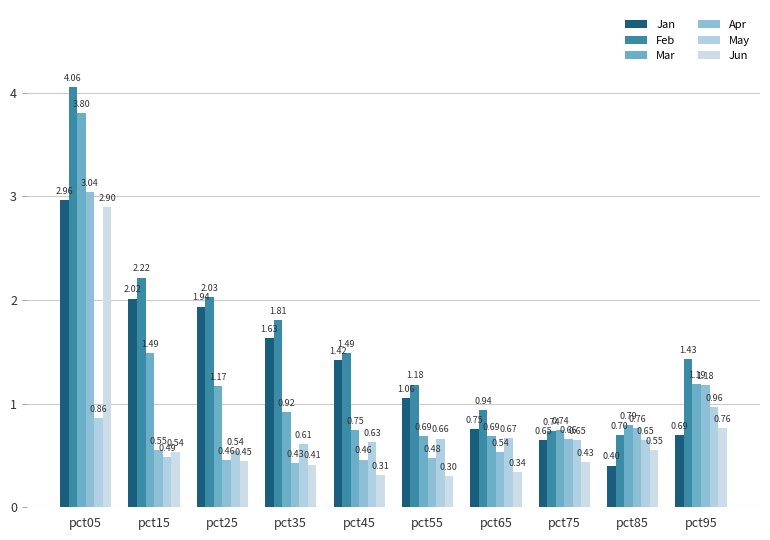

What is the greatest value displayed?

4.1